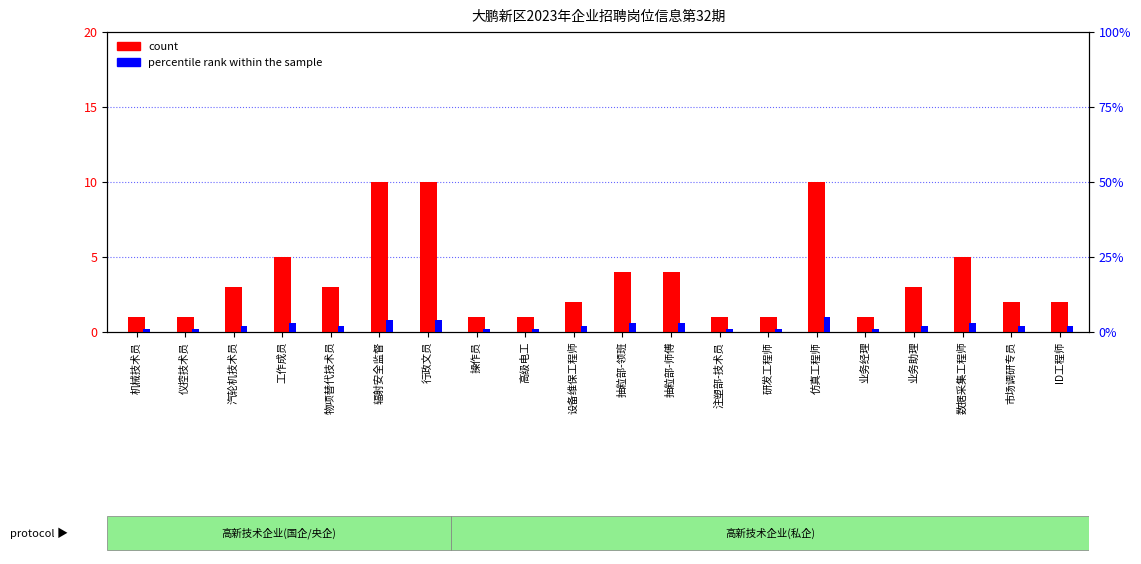

What is the maximum value for count?

10